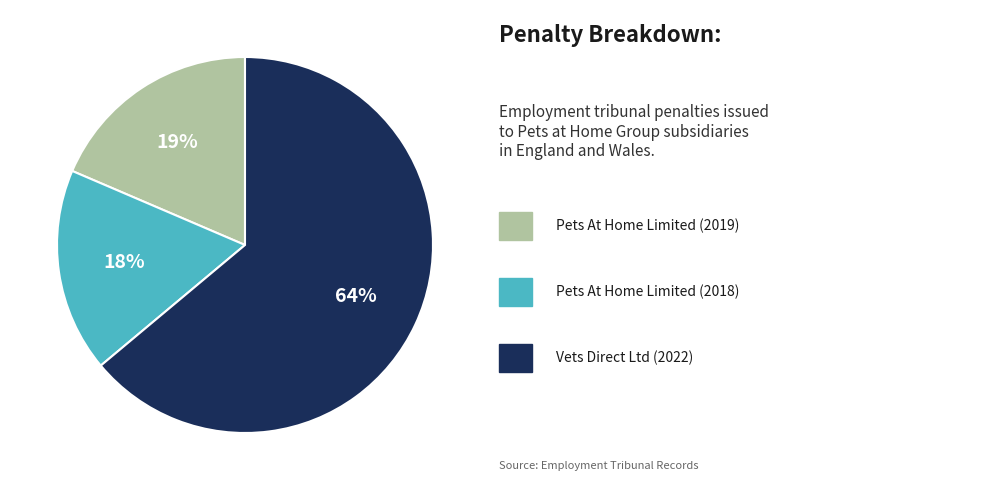

To the nearest percent, what is the average slice percentage?

33%